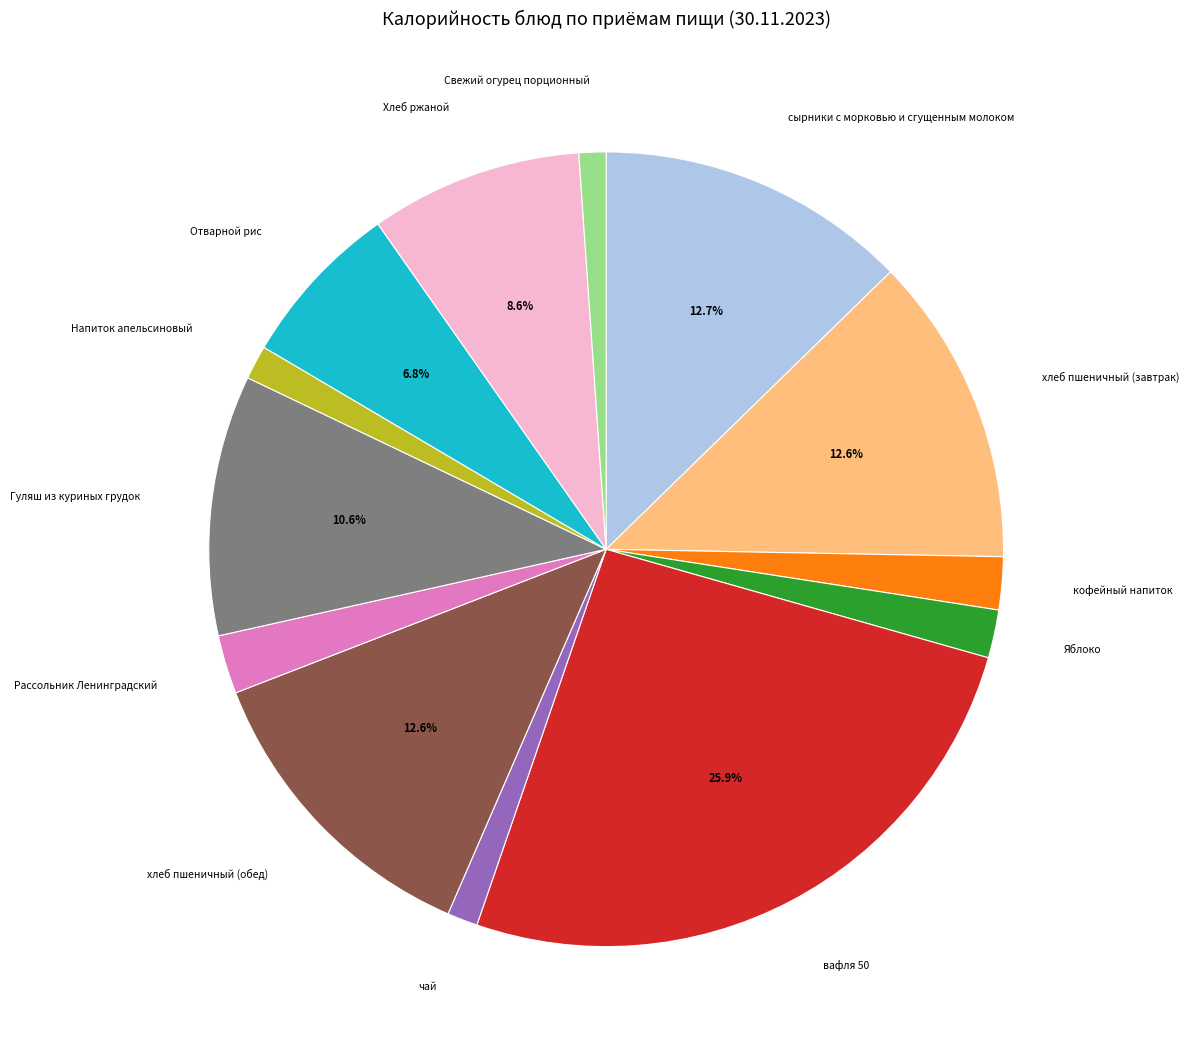

To the nearest percent, what portion does Рассольник Ленинградский represent?

2%